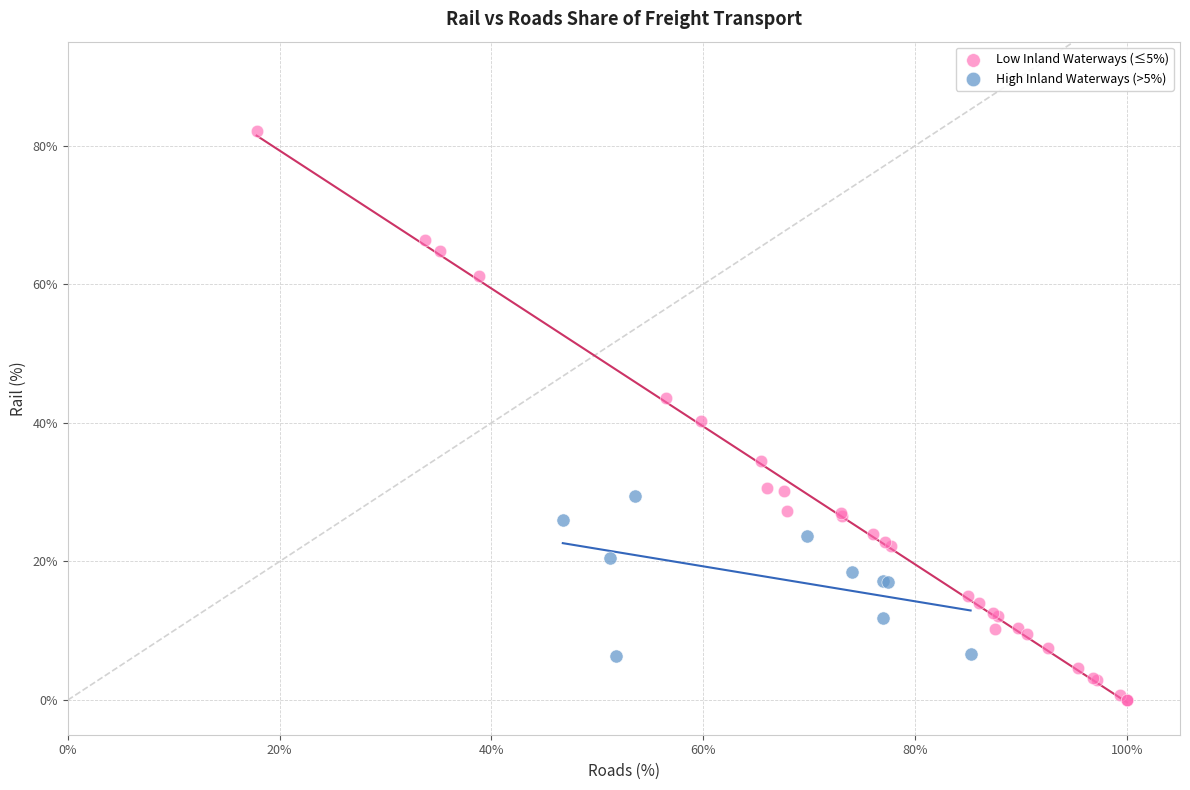

Which series has the widest spread of Y values?

Low Inland Waterways (≤5%)